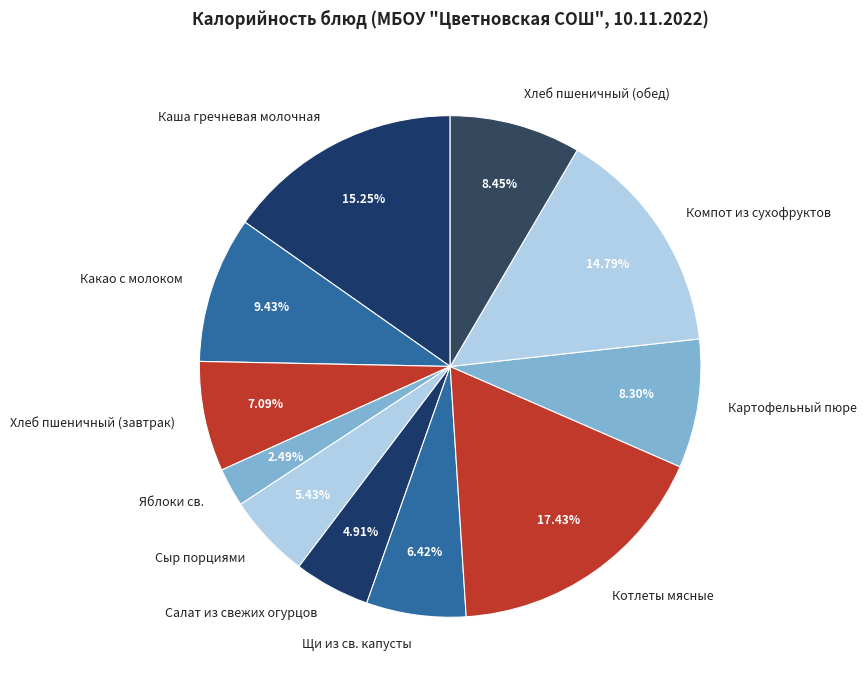

Is it true that Котлеты мясные is 4% of the pie?

False